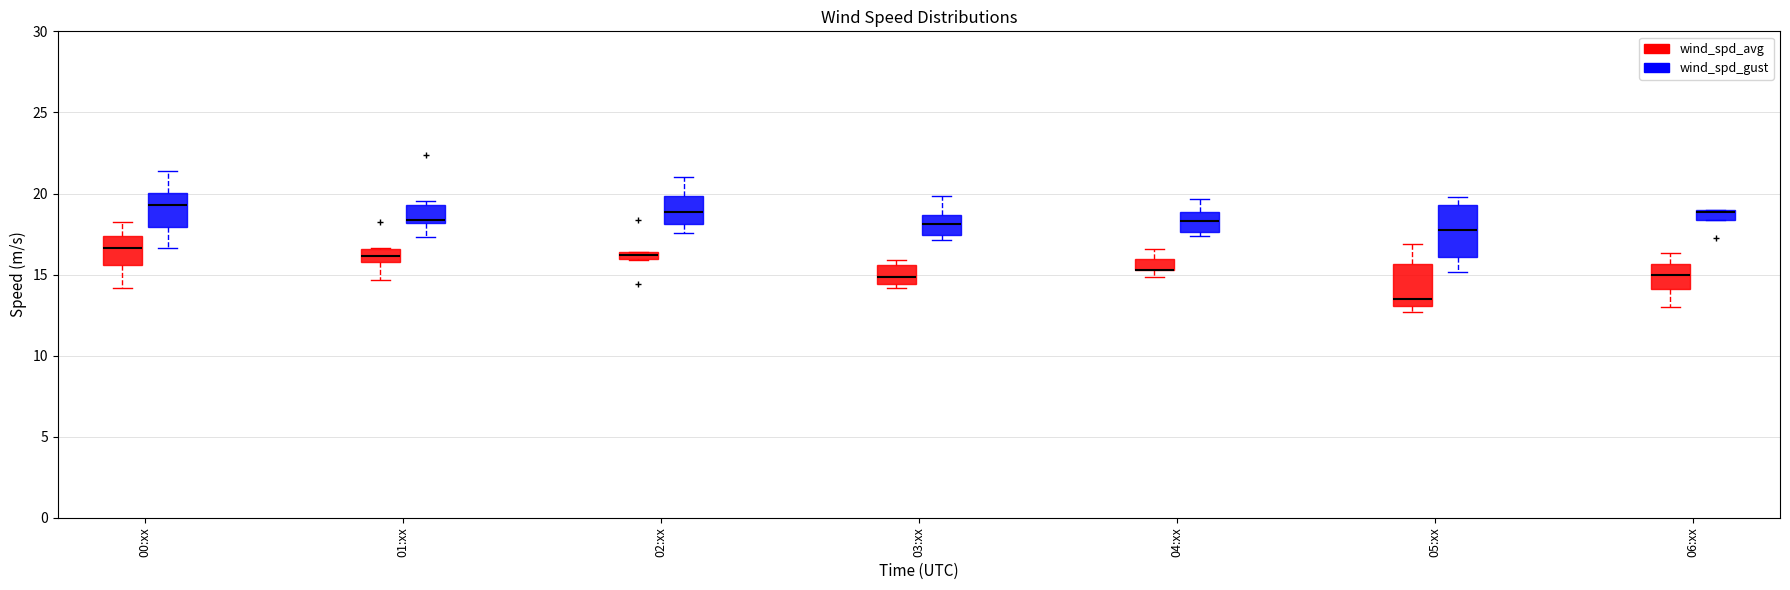

Comparing the boxes themselves (not the whiskers), which one is the tallest?

05:xx (wind_spd_gust)